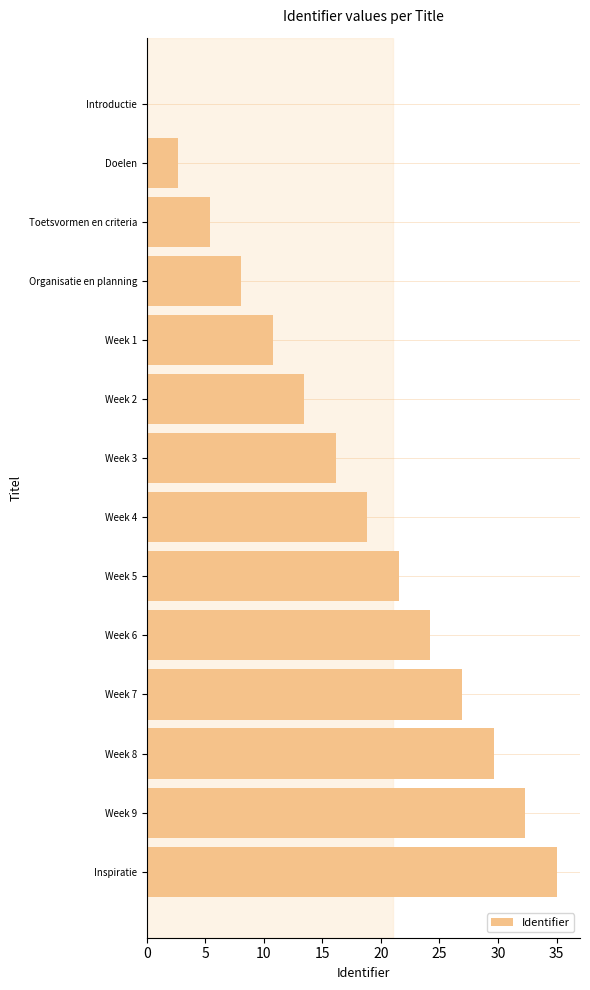

What is the maximum value shown in the chart?

35.0